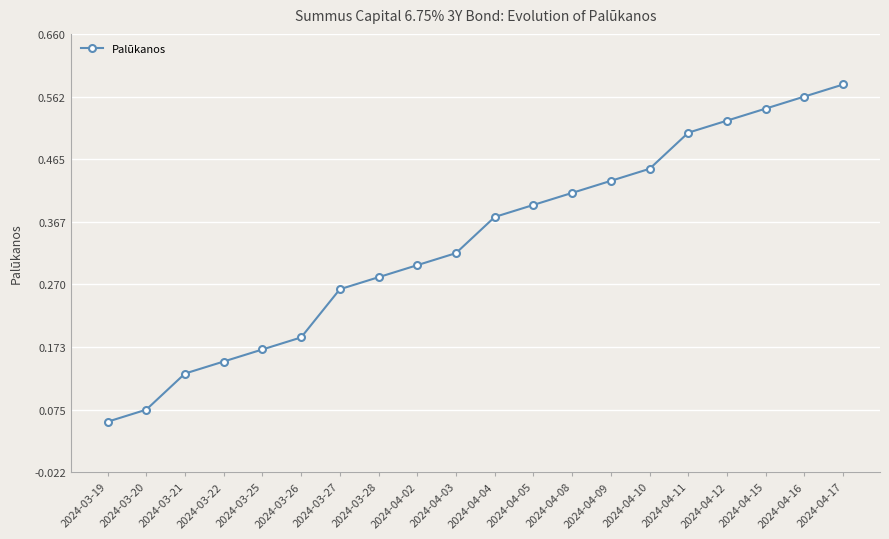

Which label corresponds to the smallest value in the chart?

2024-03-19